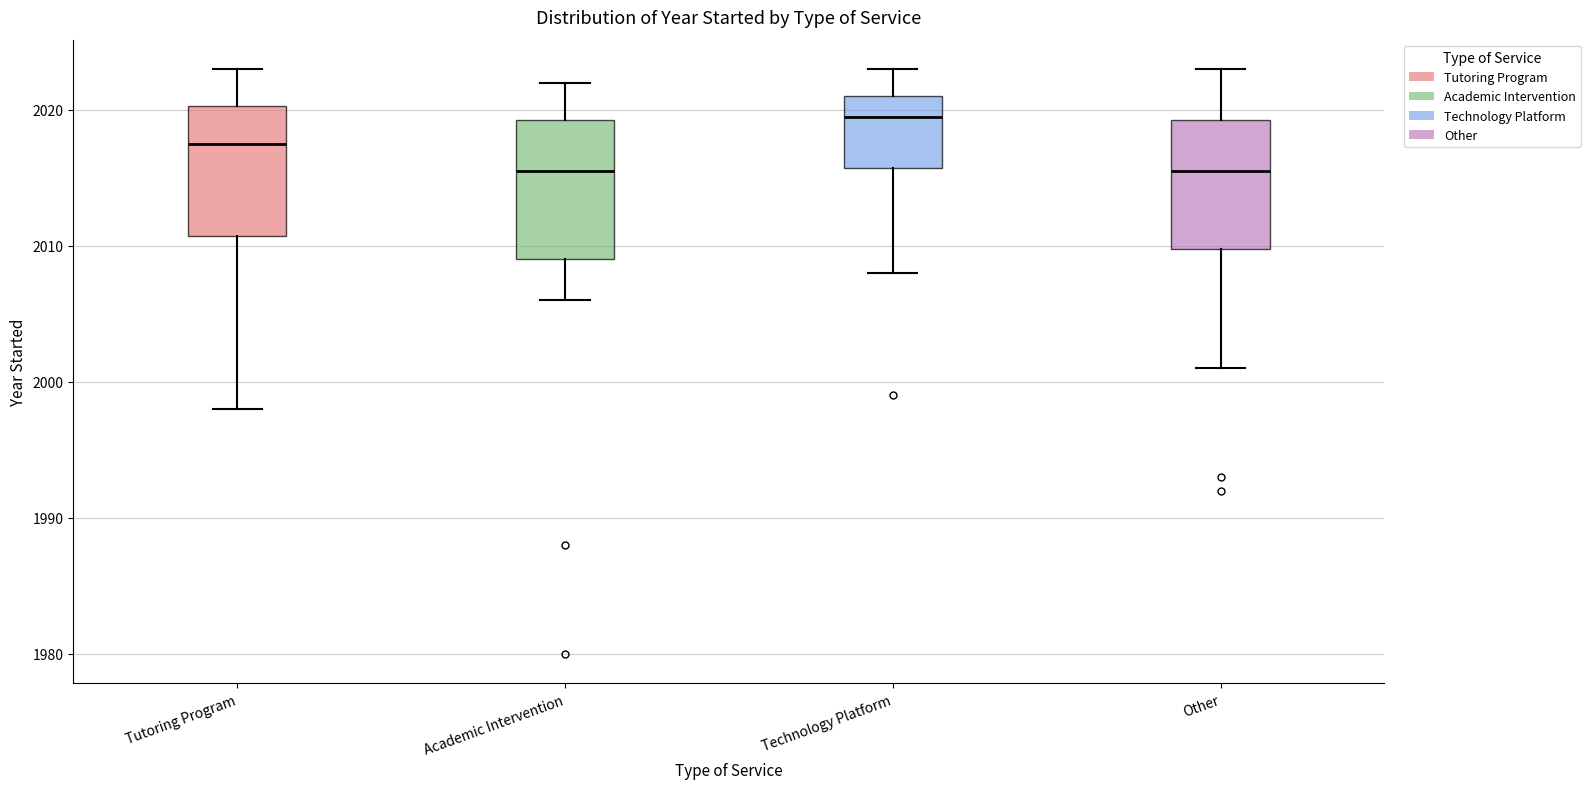

Reading left to right, transcribe this box plot: for each box, give where its median line is, the range the box spans, and where its two whiskers end, as read against the y-axis. The values are not printed on the chart, so give them approximately, as read against the axis.

Tutoring Program: median 2018, box 2011 to 2020, whiskers 1998 to 2023
Academic Intervention: median 2016, box 2009 to 2019, whiskers 2006 to 2022
Technology Platform: median 2020, box 2016 to 2021, whiskers 2008 to 2023
Other: median 2016, box 2010 to 2019, whiskers 2001 to 2023